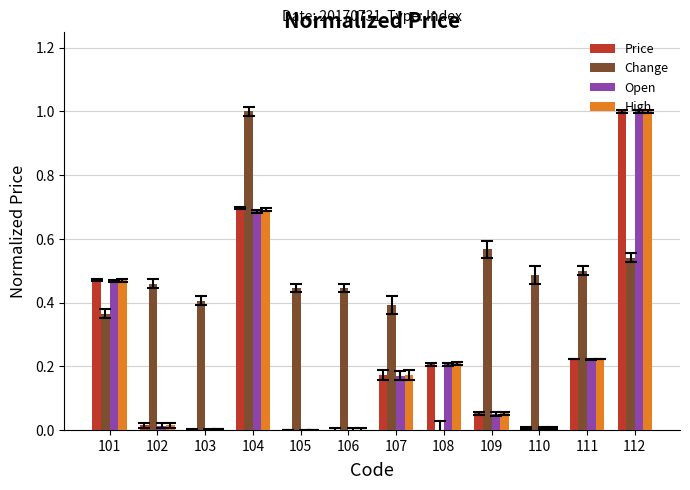

Which series changed the most between 101 and 106?

Price